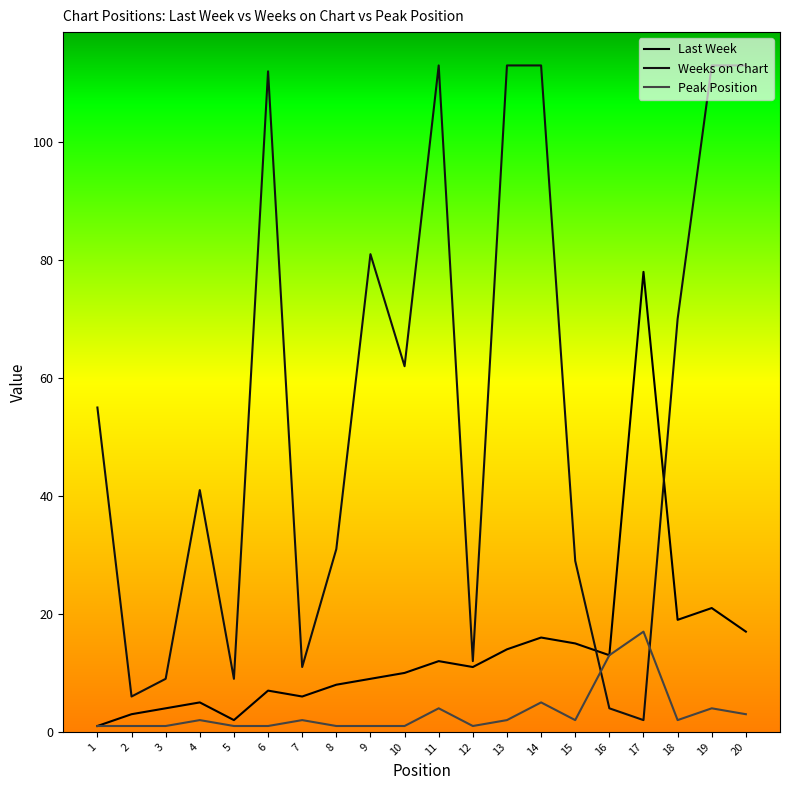

Rank the categories by Peak Position value from lowest to highest.

1, 2, 3, 5, 6, 8, 9, 10, 12, 4, 7, 13, 15, 18, 20, 11, 19, 14, 16, 17